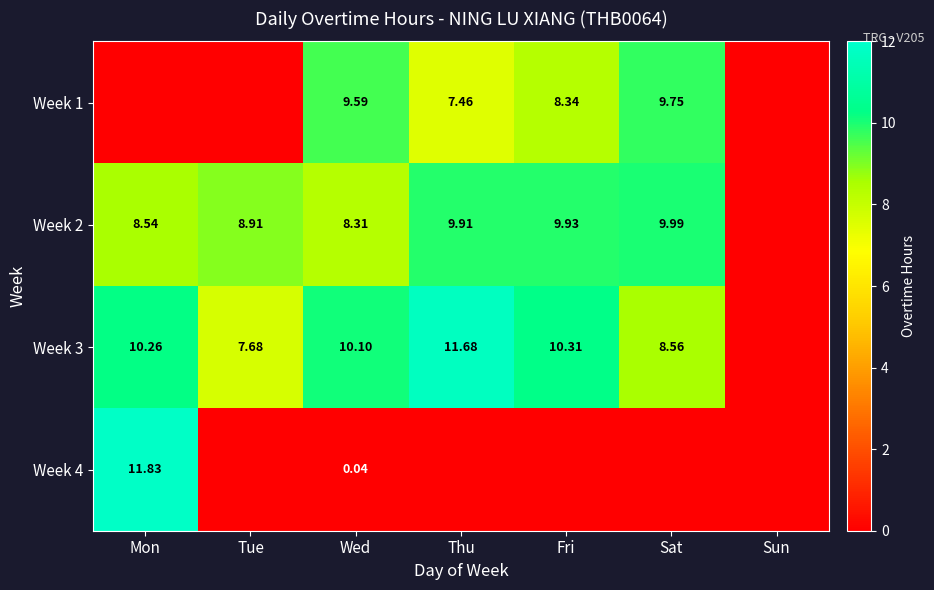

How many data points in Week 3 are less than 10?

3